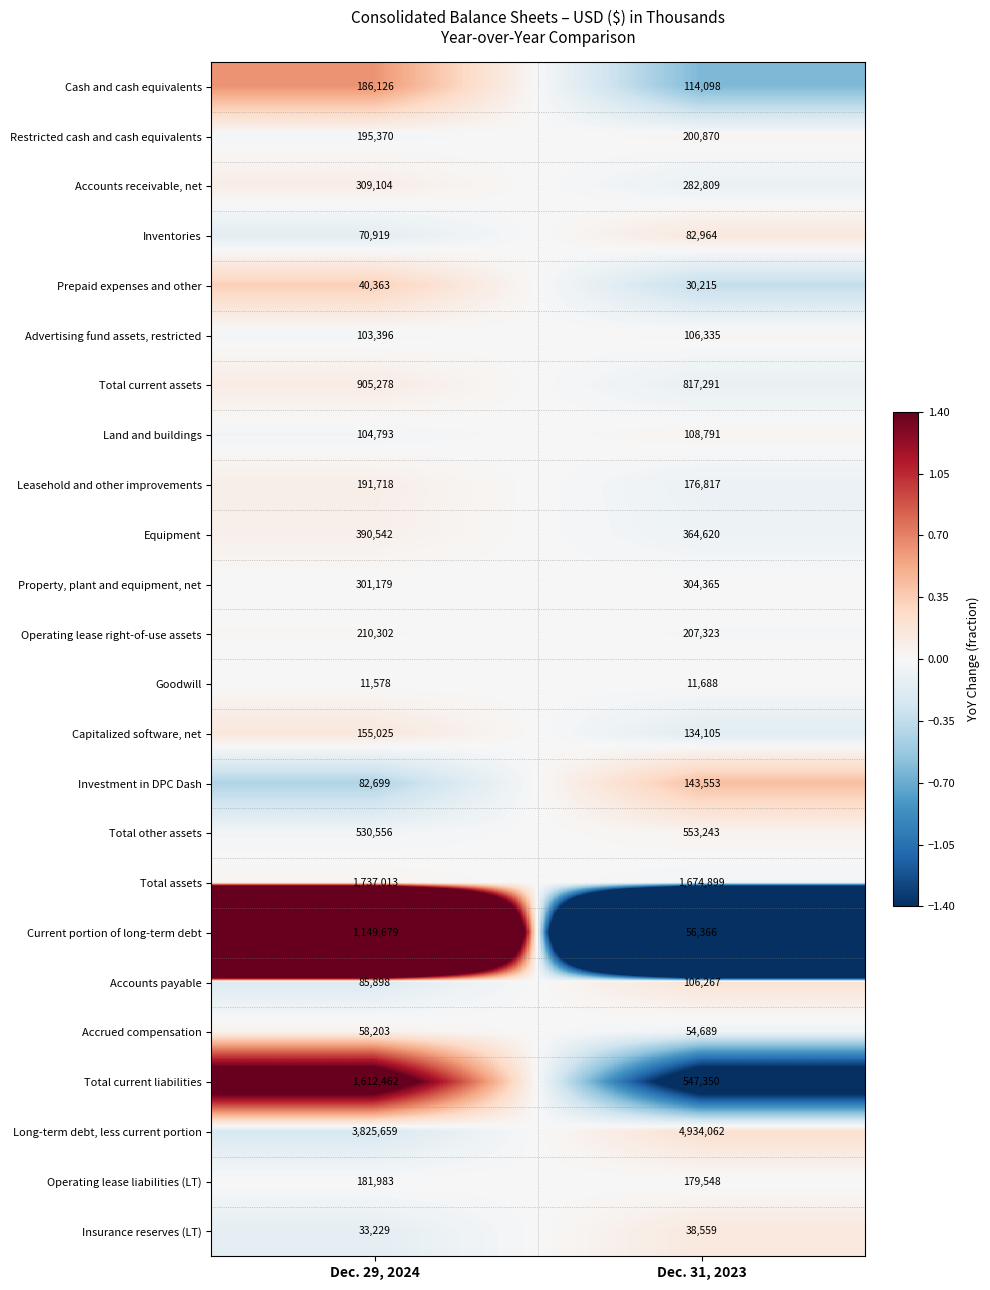

The Long-term debt, less current portion series shows 4934062 at Dec. 31, 2023. True or false?

True